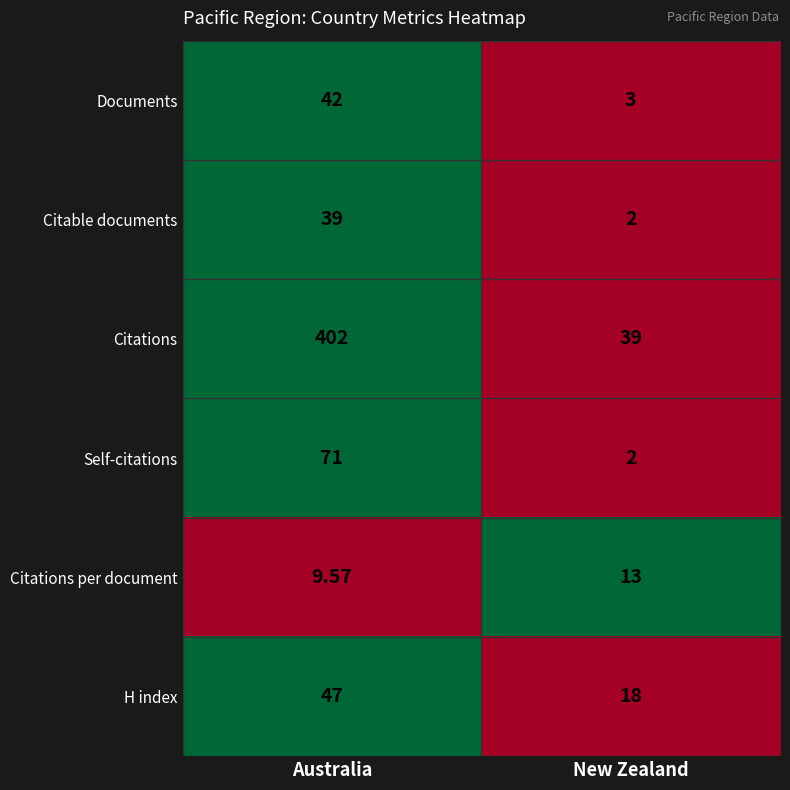

What is the difference between the highest and lowest values at New Zealand?

37.0